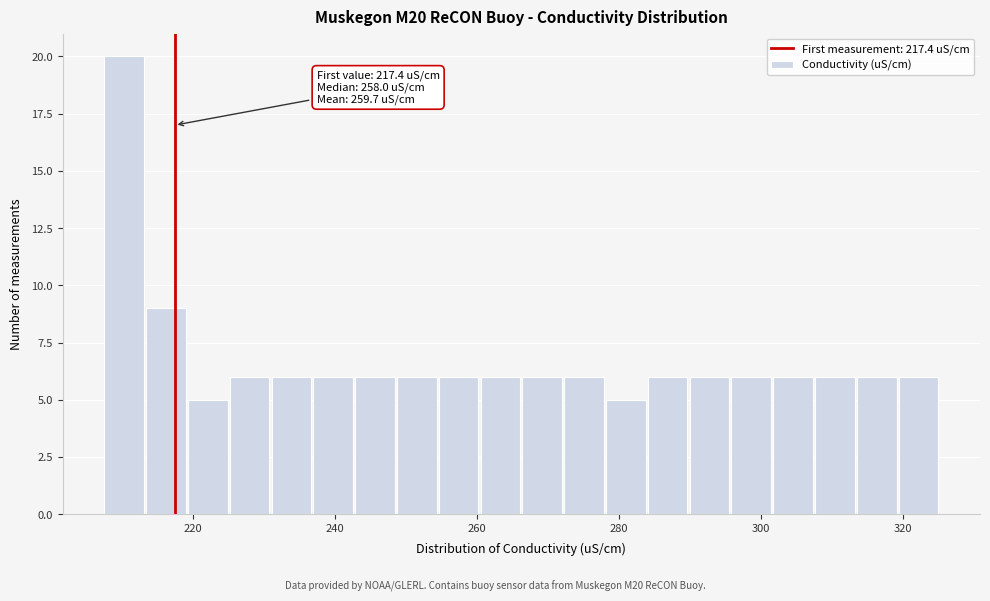

Around what value on the x-axis is the tallest bar? Give the approximate position of its centre, as read against the axis.

210